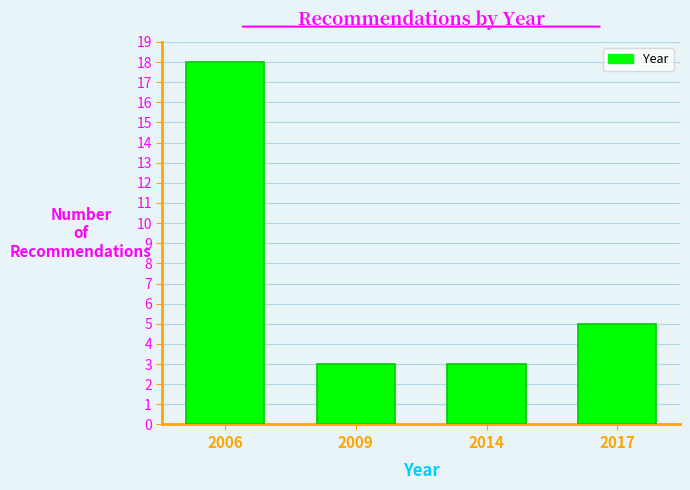

Reading left to right, transcribe all the data shown in this chart.

2006=18	2009=3	2014=3	2017=5